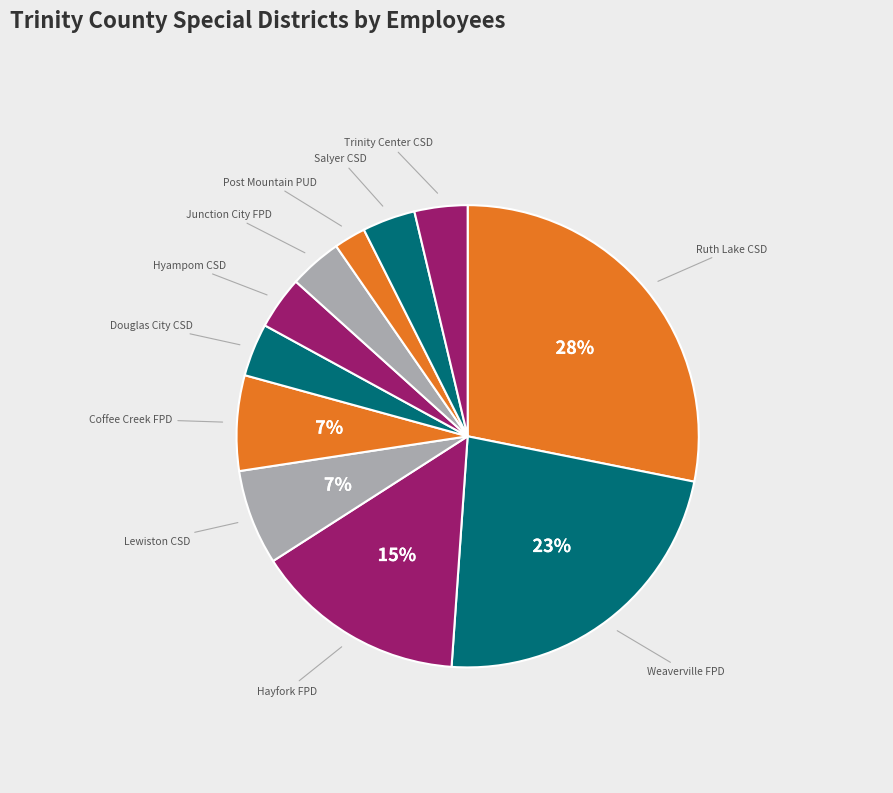

How many segments does this pie chart have?

11